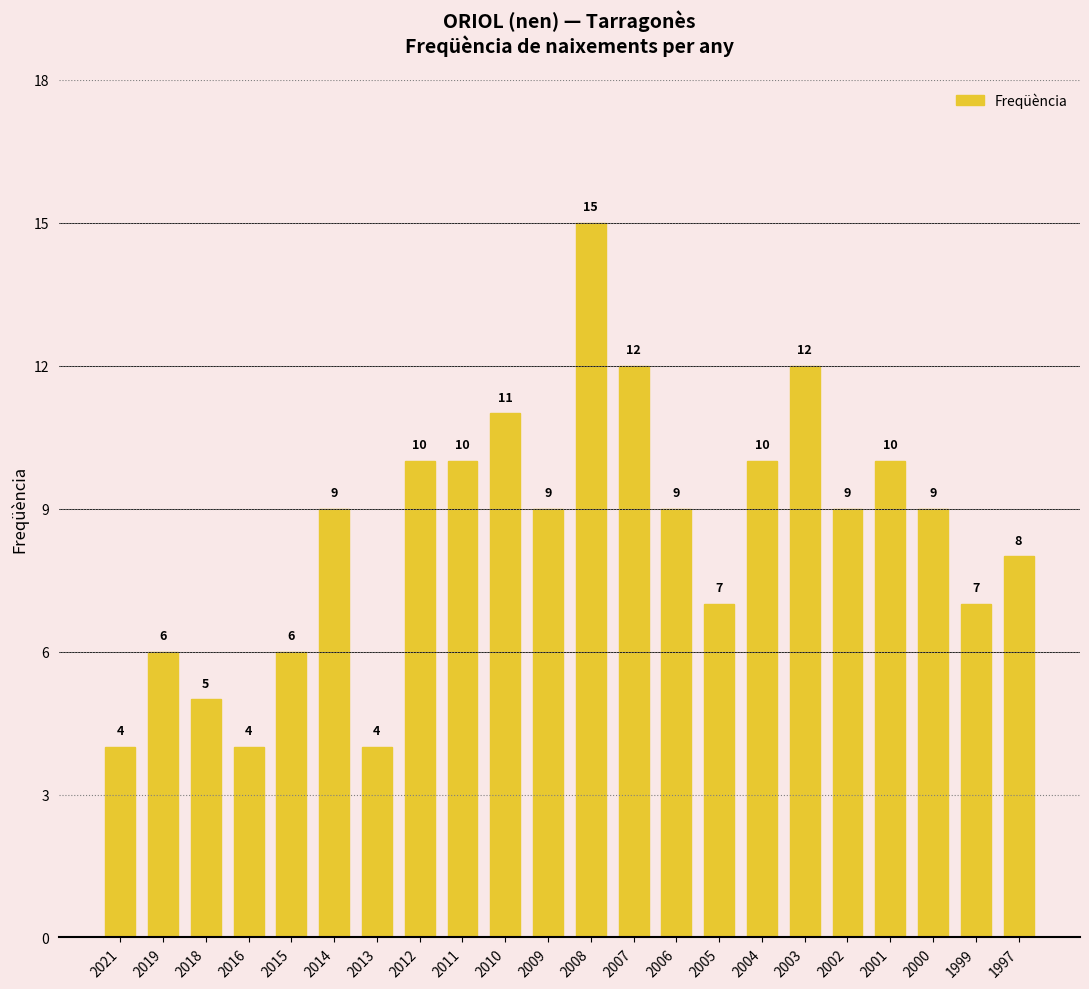

At which category does the chart reach its peak across all series?

2008